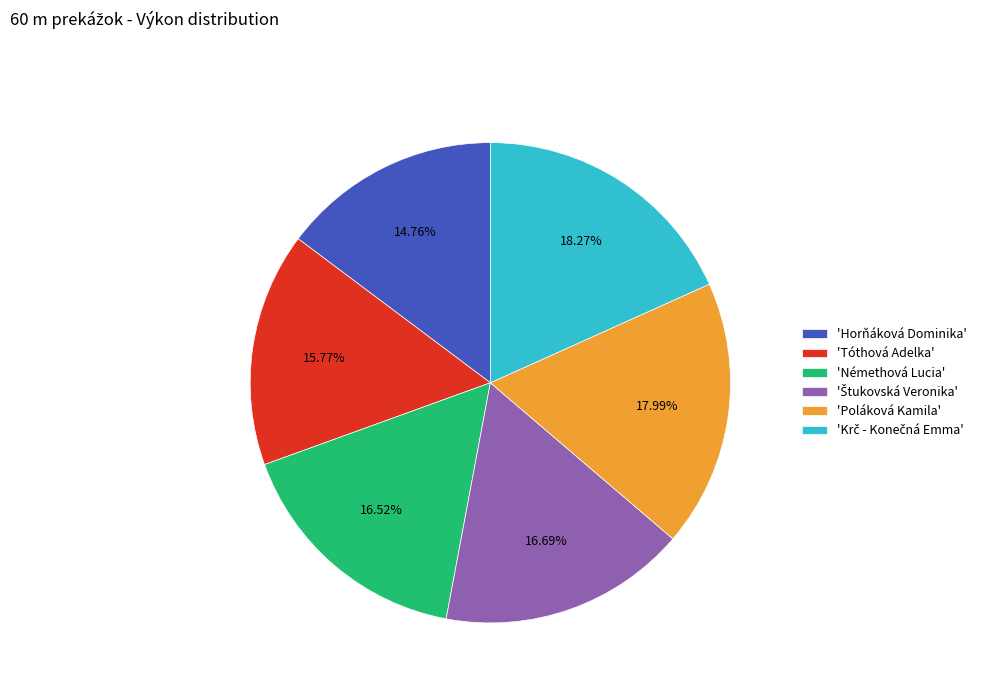

Combined, do 'Poláková Kamila' and 'Horňáková Dominika' account for over 50%?

No